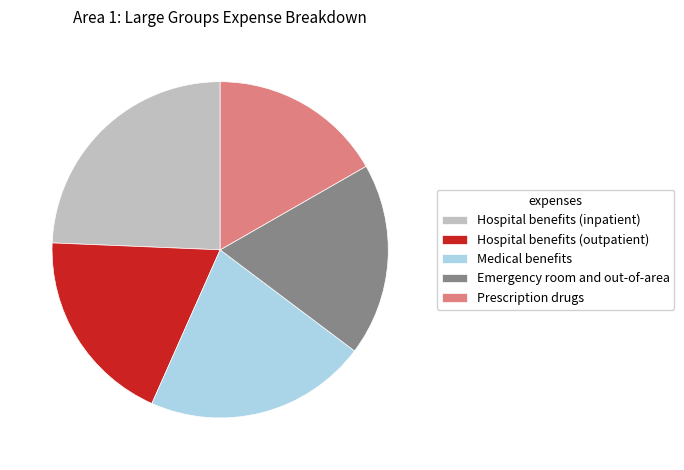

Is it true that Emergency room and out-of-area is 19% of the pie?

True